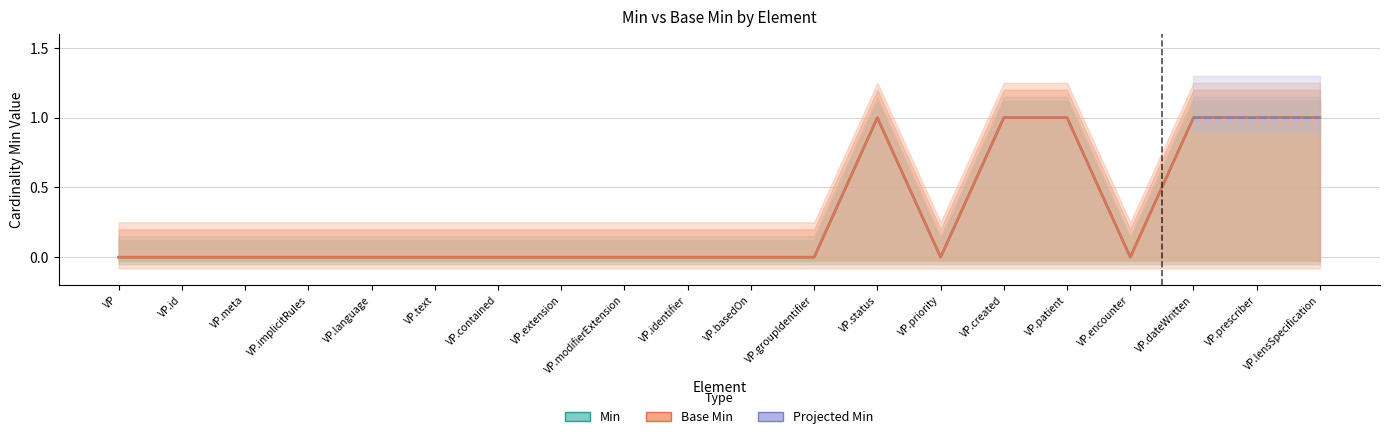

In Base Min, how many points are lower than both neighbors (excluding endpoints)?

2